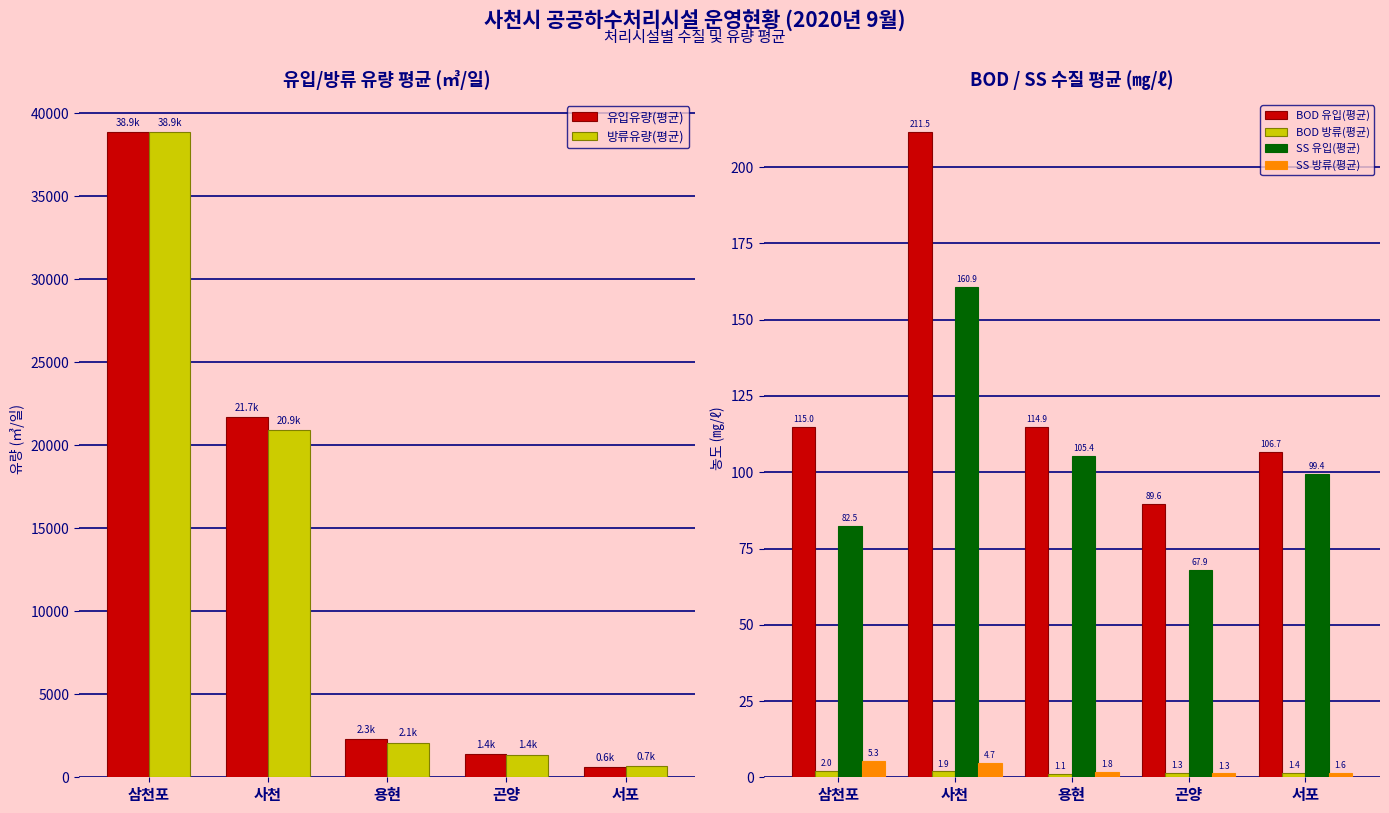

Reading left to right, what are all the values shown in this chart?

유입유량(평균): 38857.4	21690.4	2313.4	1376.6	628.7
방류유량(평균): 38853.7	20932.3	2087.7	1365.9	652.8
BOD 유입(평균): 115.0	211.5	114.9	89.6	106.7
BOD 방류(평균): 2.0	1.9	1.1	1.3	1.4
SS 유입(평균): 82.5	160.9	105.4	67.9	99.4
SS 방류(평균): 5.3	4.7	1.8	1.3	1.6